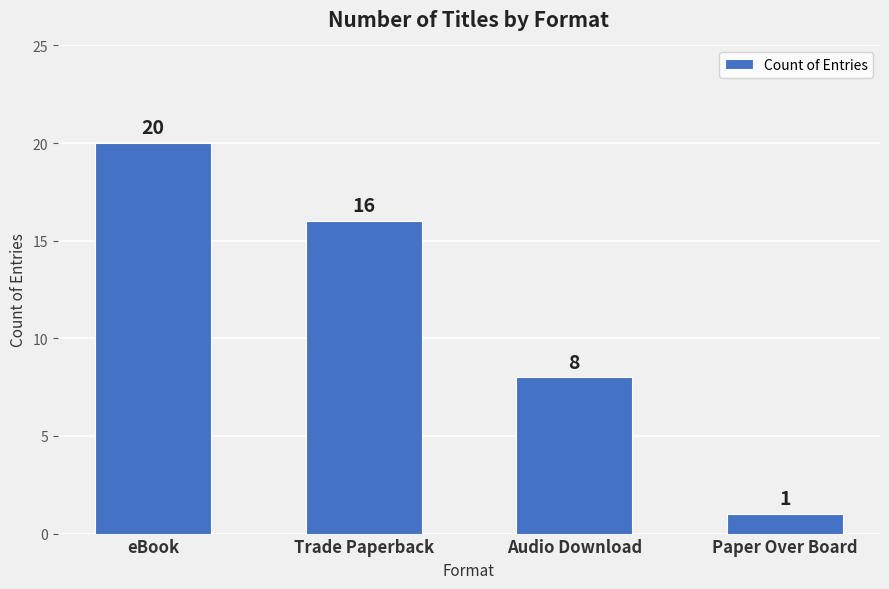

List the labels in order of value, smallest first.

Paper Over Board, Audio Download, Trade Paperback, eBook